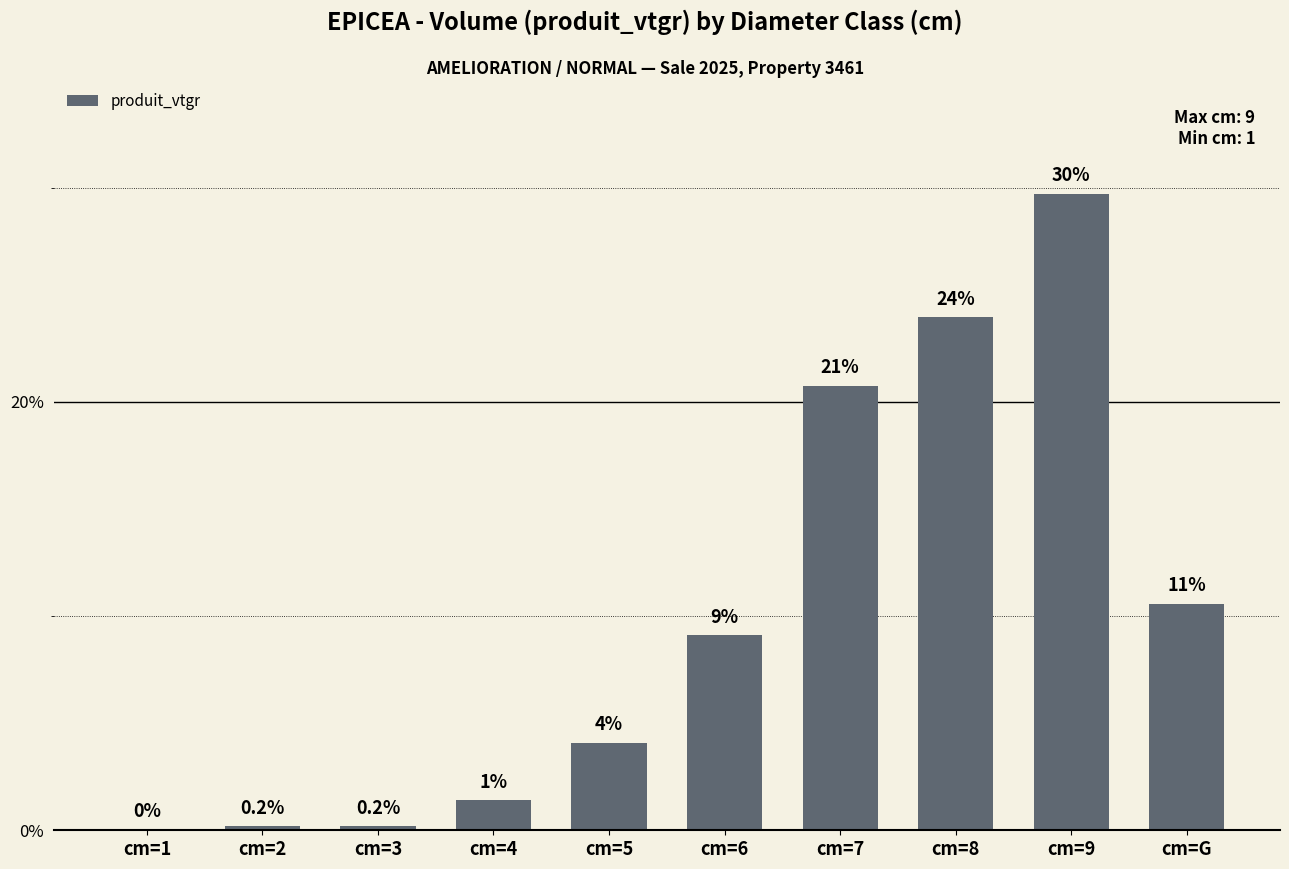

Reading left to right, extract all data points from this chart.

0.0	0.2	0.2	1.4	4.1	9.1	20.8	23.9	29.7	10.6